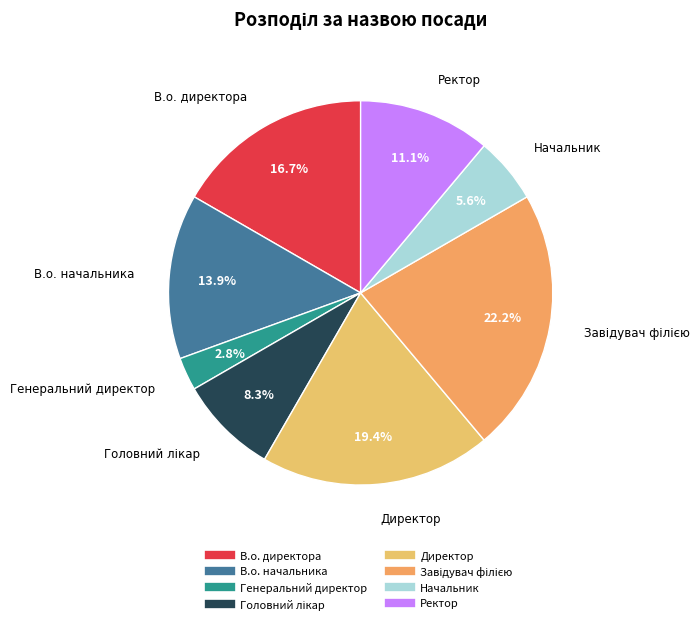

Is Ректор the majority of the pie?

No